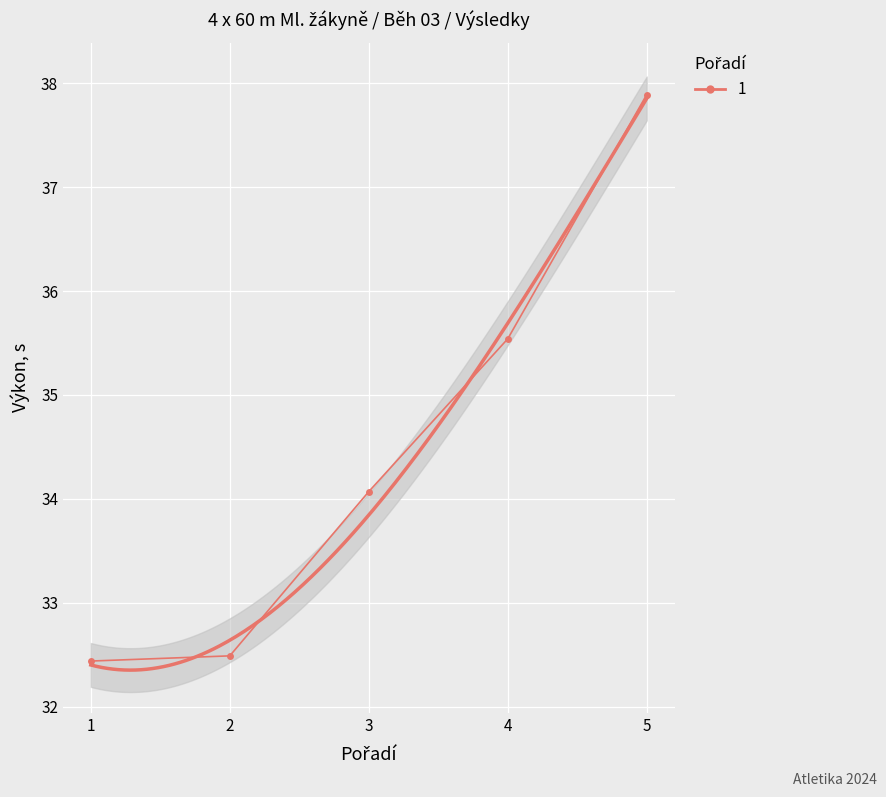

Which has a higher value, 5 or 3?

5